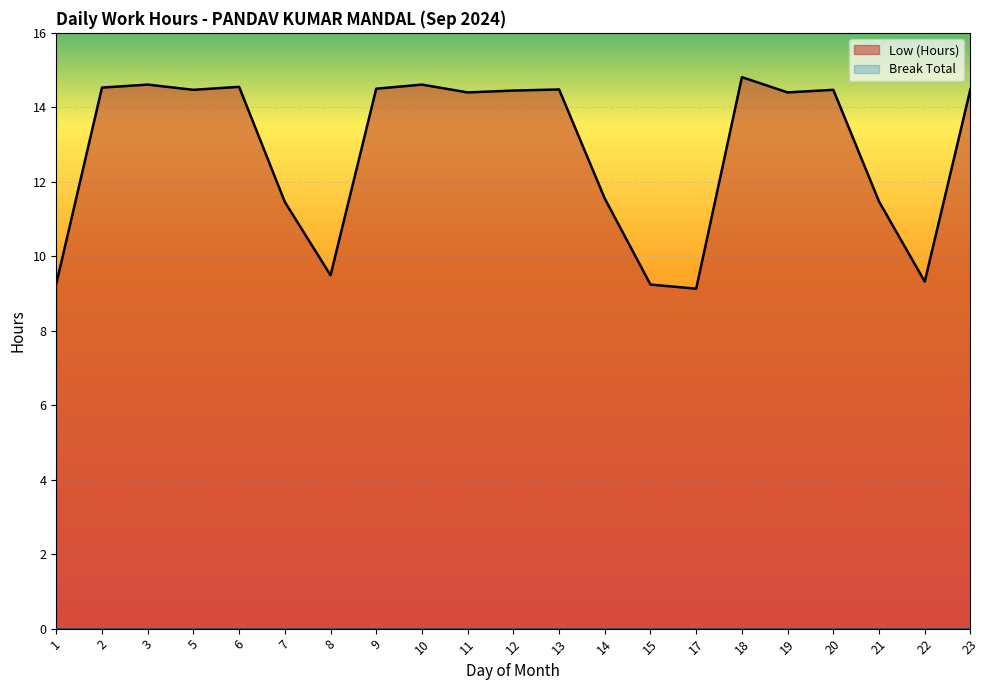

Which has a higher value, 13 or 17?

13